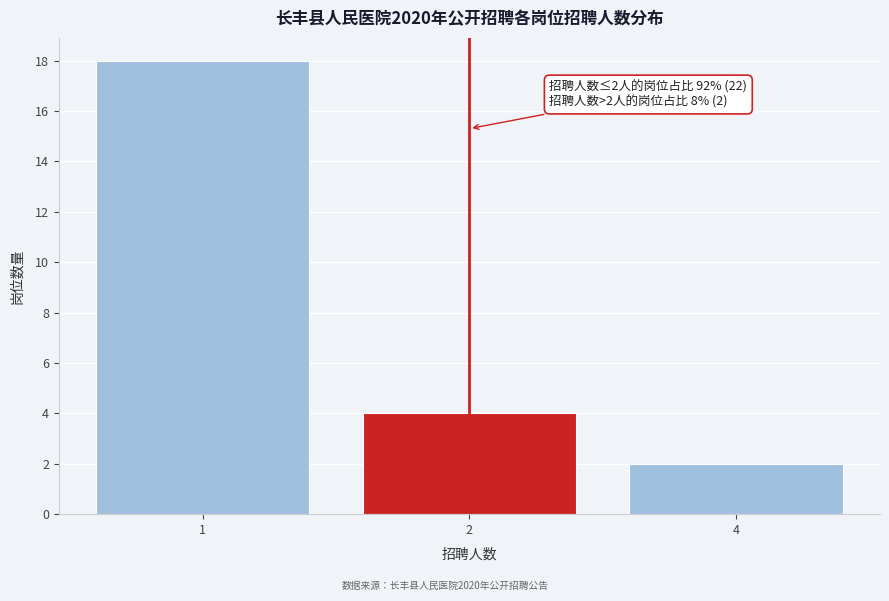

Reading left to right, extract all data points from this chart.

1=18	2=4	4=2